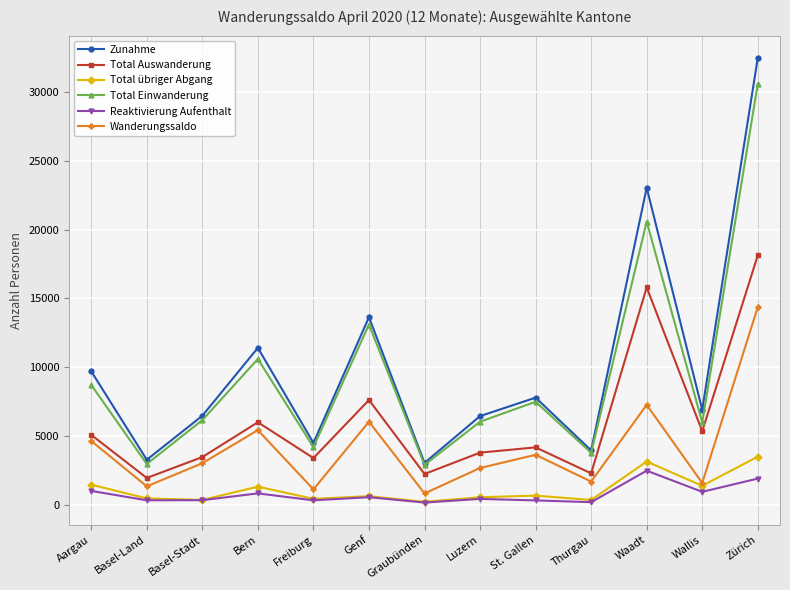

What is the smallest value displayed?

143